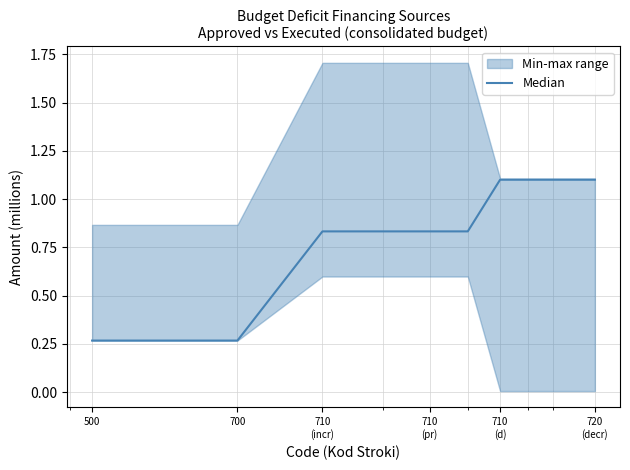

What is the minimum value shown in the chart?

0.3